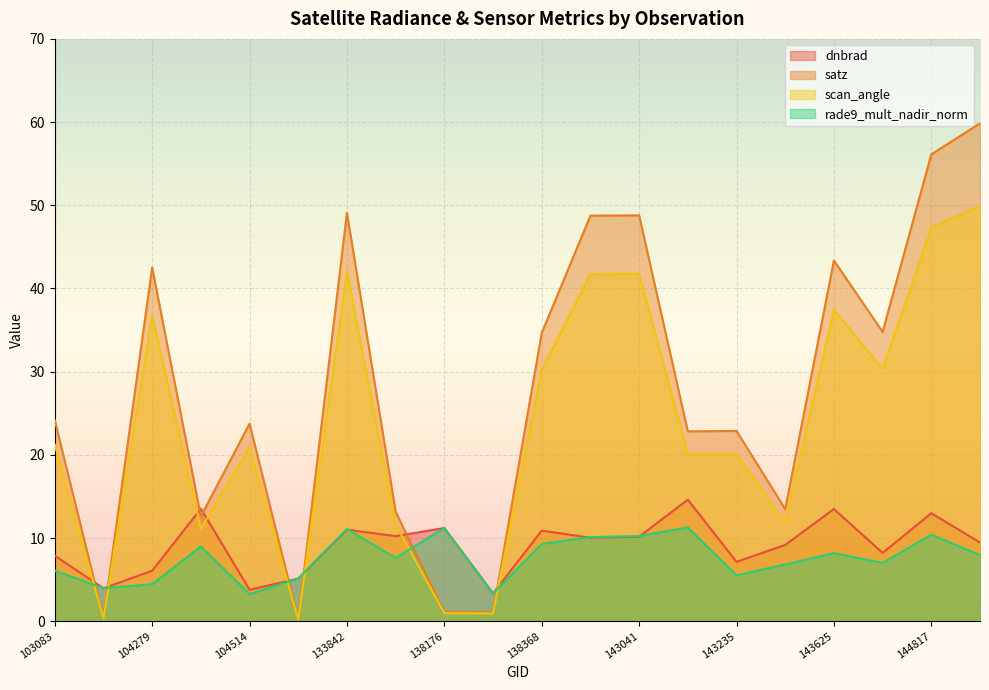

How many data points in rade9_mult_nadir_norm are above 7?

12